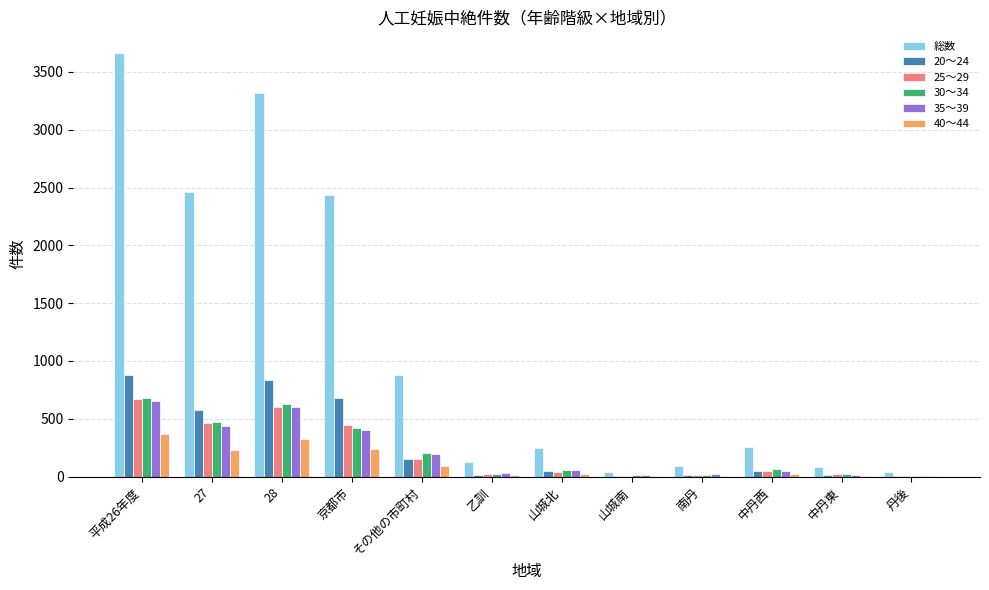

Is it true that 30～34 equals 12 at 山城南?

True